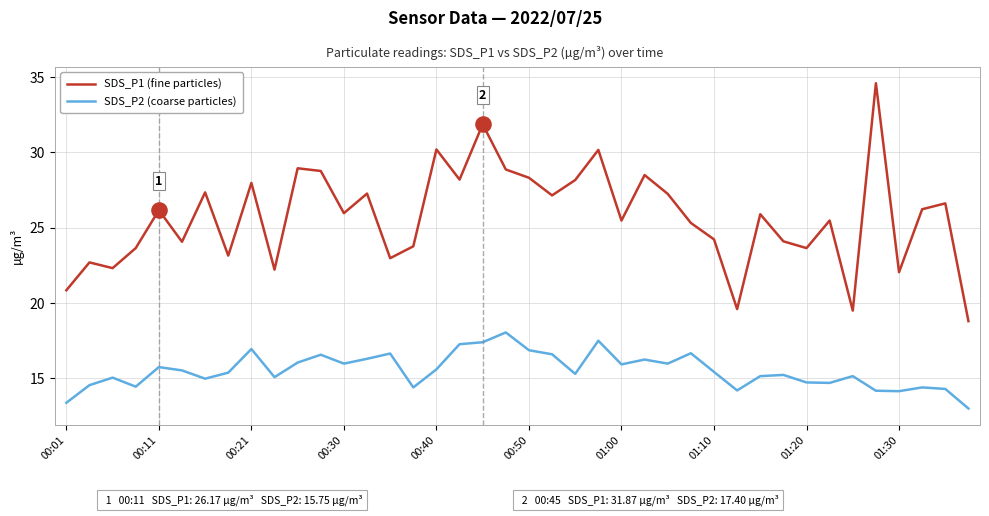

Which series has the largest total across all categories?

SDS_P1 (fine particles)